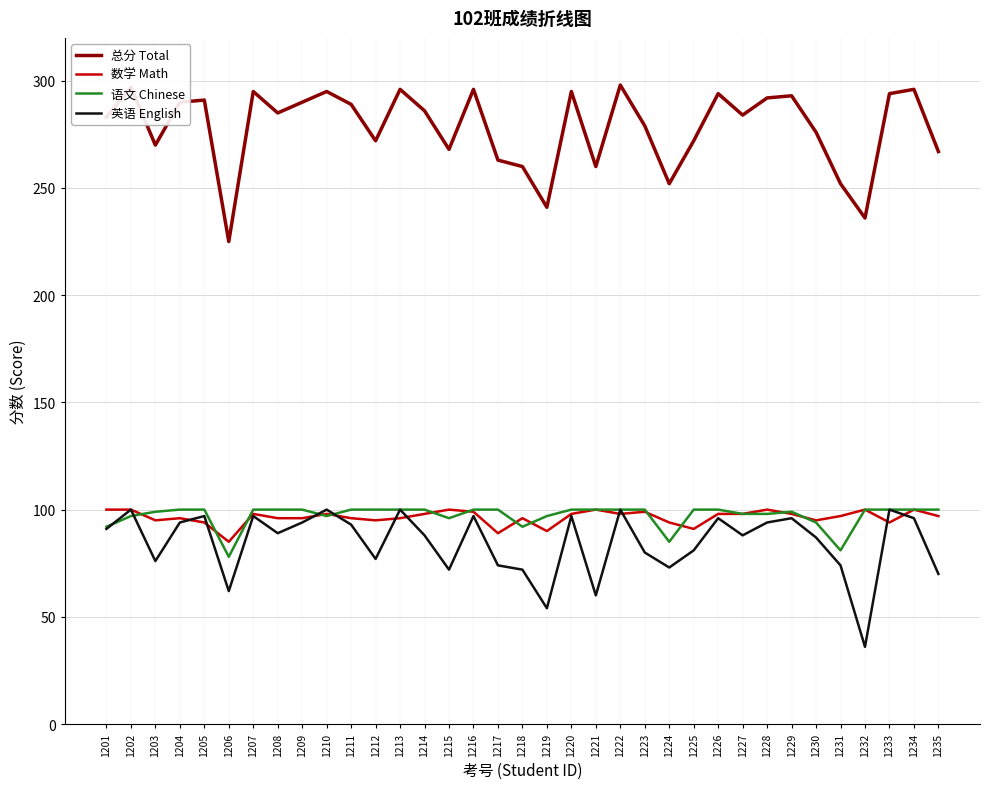

Is it true that 数学 Math equals 98 at 1227?

True